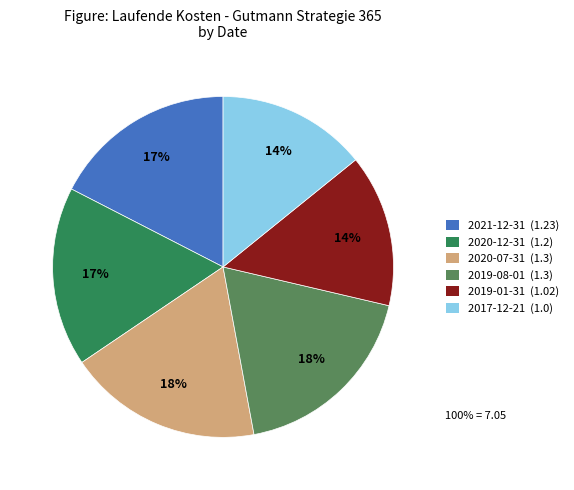

To the nearest percent, what is the combined percentage of 2019-01-31 and 2019-08-01?

33%